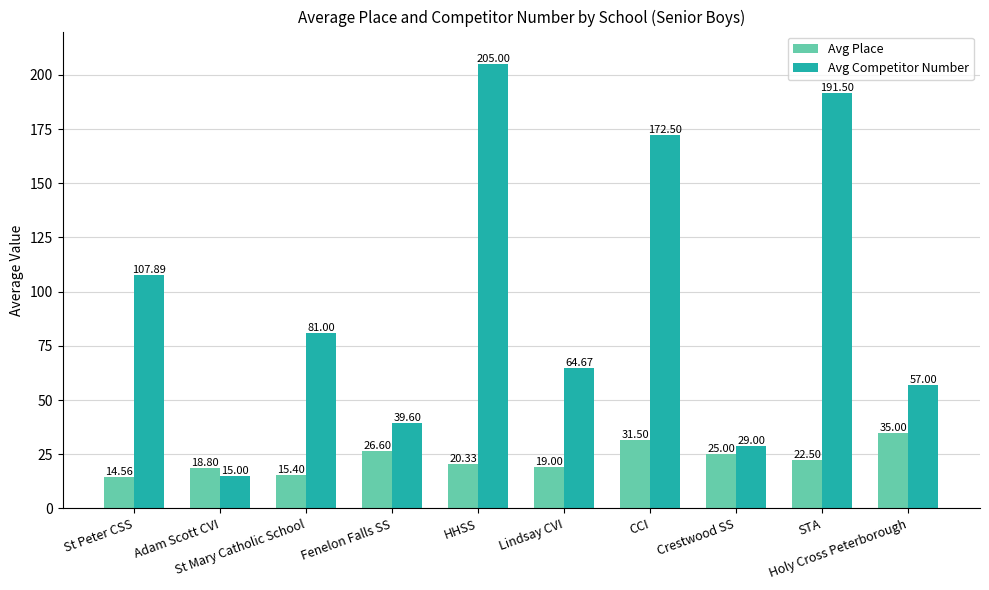

What is the difference between the highest and lowest values at St Peter CSS?

93.3